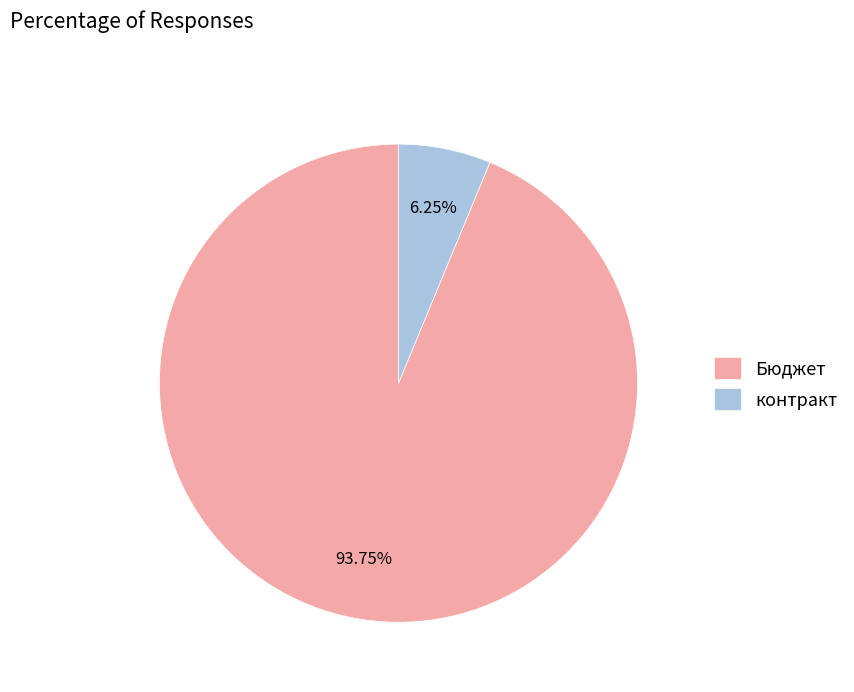

To the nearest percent, what percentage of the pie is Бюджет?

94%